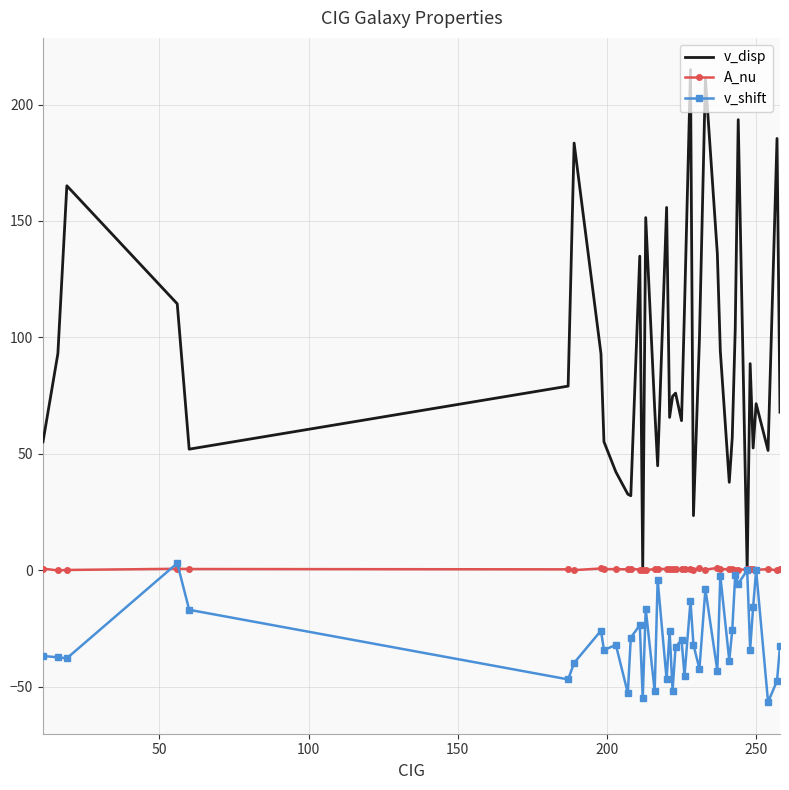

Which series has the largest total across all categories?

v_disp